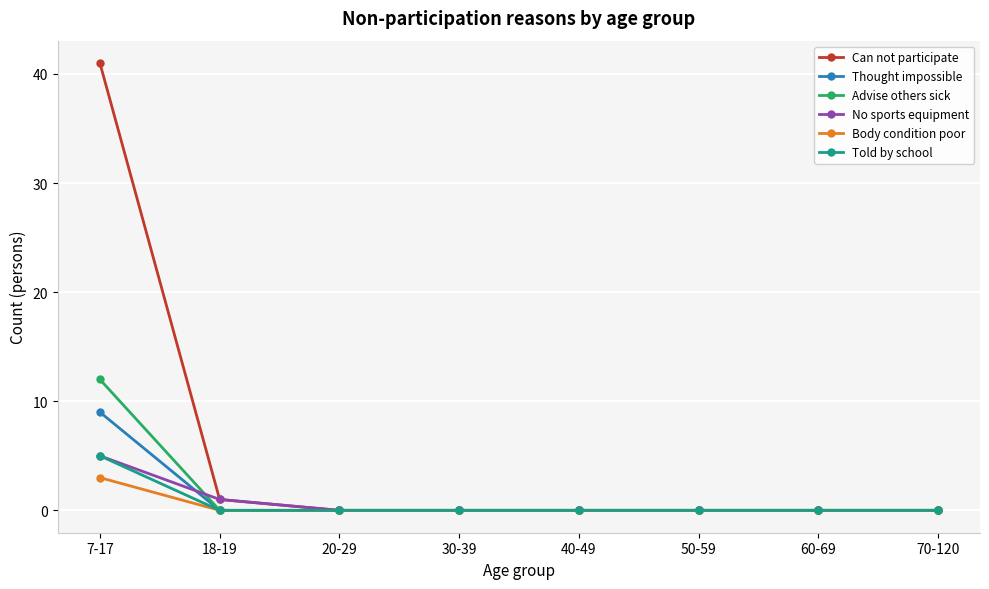

What is the greatest value displayed?

41